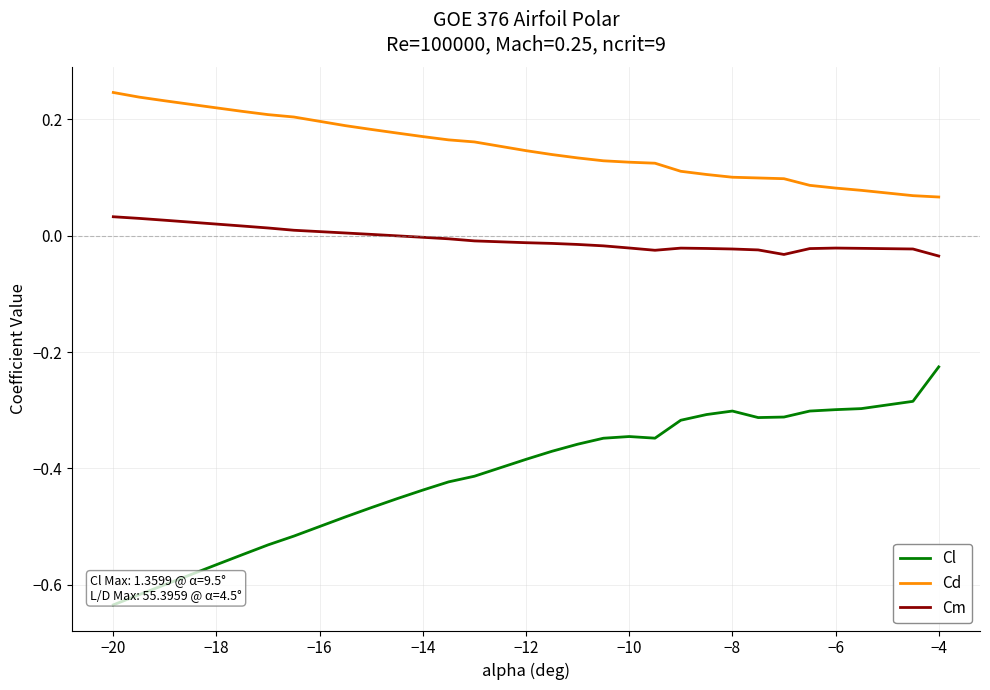

Which series has the largest total across all categories?

Cd